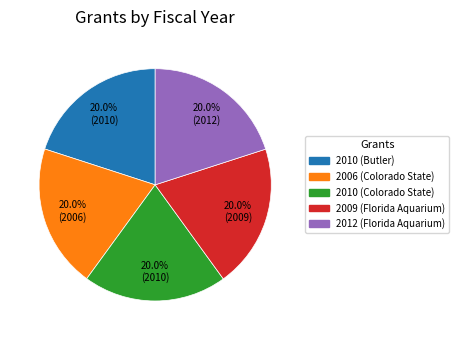

Is the sum of 2012 (Florida Aquarium) and 2010 (Colorado State) greater than half?

No